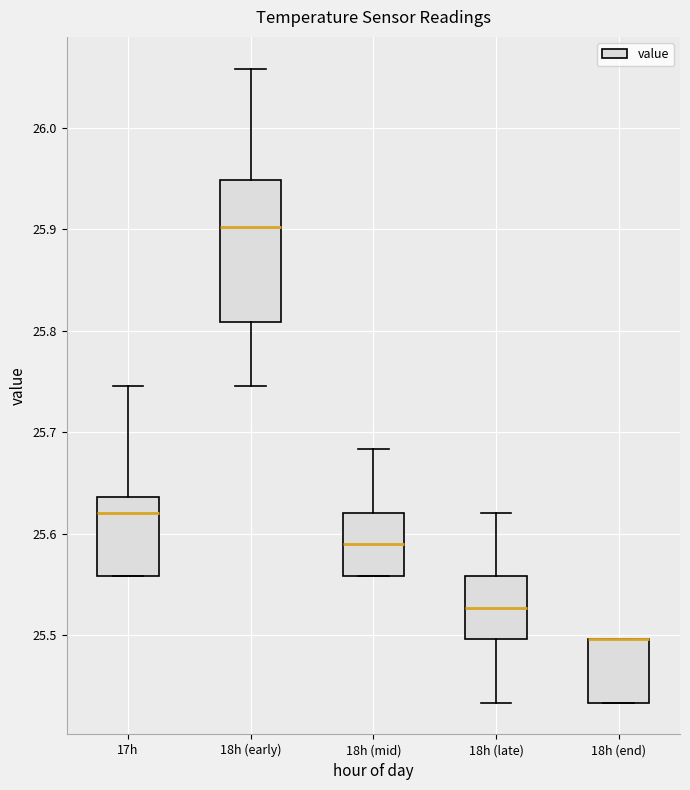

Reading left to right, transcribe this box plot: for each box, give where its median line is, the range the box spans, and where its two whiskers end, as read against the y-axis. The values are not printed on the chart, so give them approximately, as read against the axis.

17h: median 25.62, box 25.56 to 25.64, whiskers 25.56 to 25.75
18h (early): median 25.90, box 25.81 to 25.95, whiskers 25.75 to 26.06
18h (mid): median 25.59, box 25.56 to 25.62, whiskers 25.56 to 25.68
18h (late): median 25.53, box 25.50 to 25.56, whiskers 25.43 to 25.62
18h (end): median 25.50 (drawn on the box's upper edge), box 25.43 to 25.50, whiskers 25.43 to 25.50